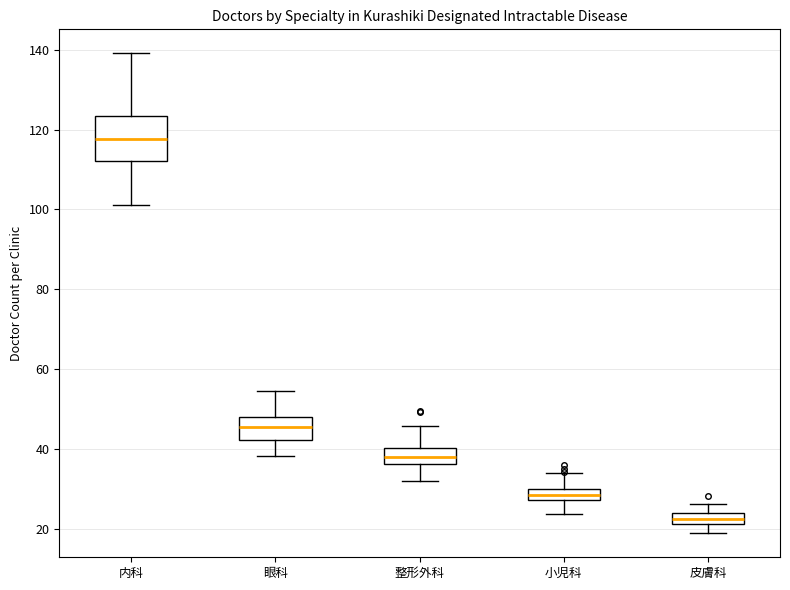

Which box's median line is the lowest?

皮膚科